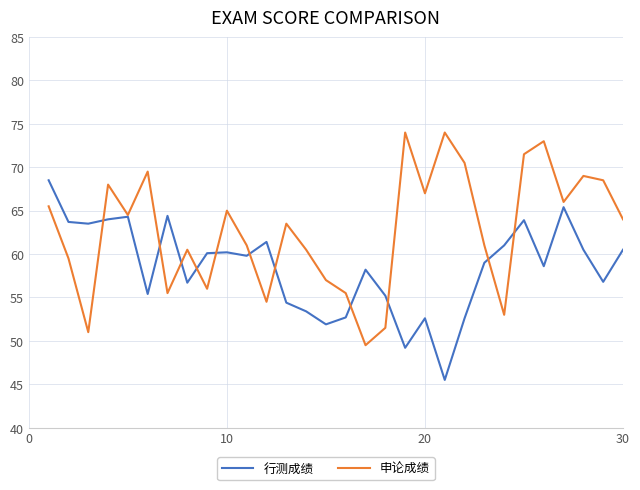

What is the minimum value shown in the chart?

45.5